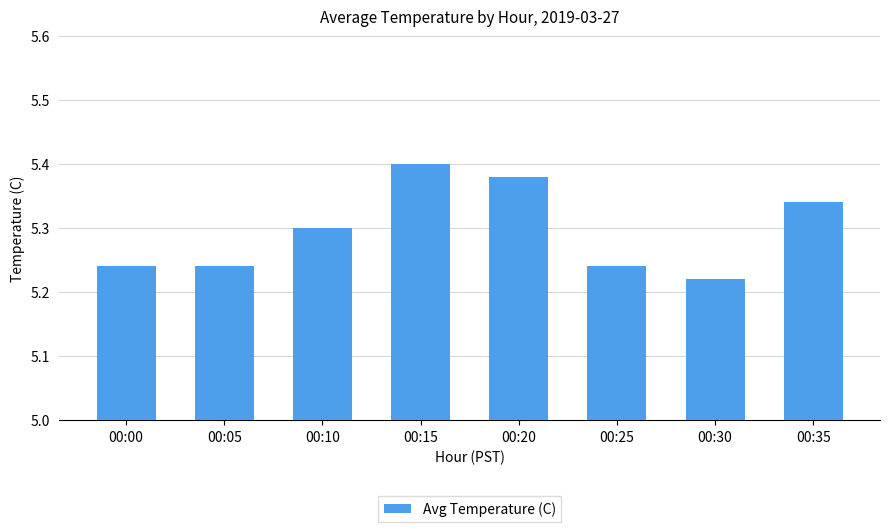

What is the sum of all values?

42.4